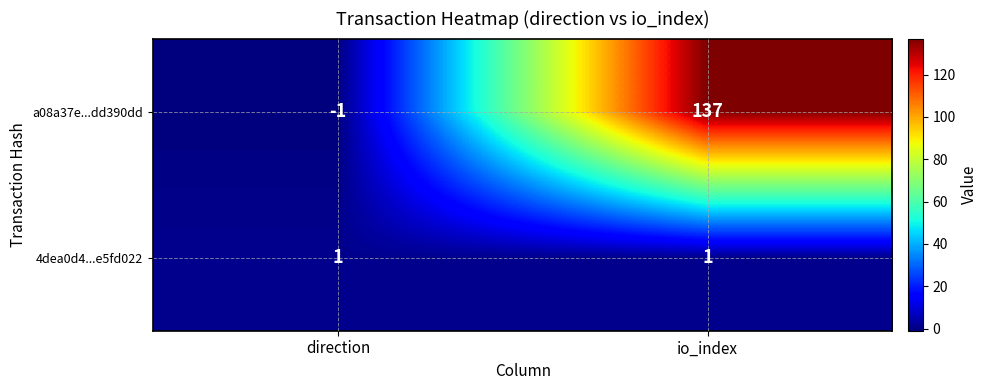

At how many categories does at least one series exceed 26?

1